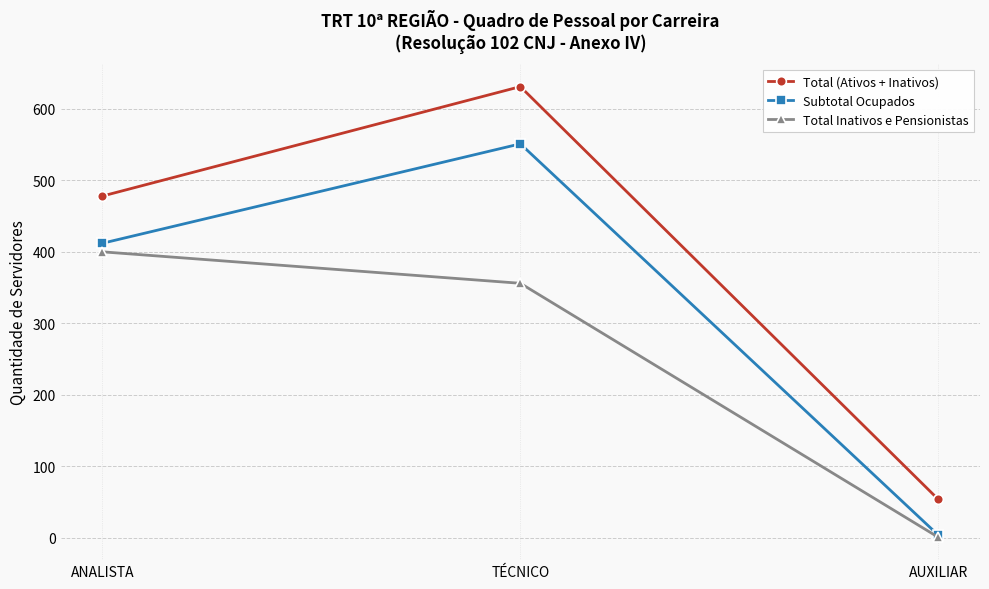

The value of Total Inativos e Pensionistas at ANALISTA is 400. True or false?

True